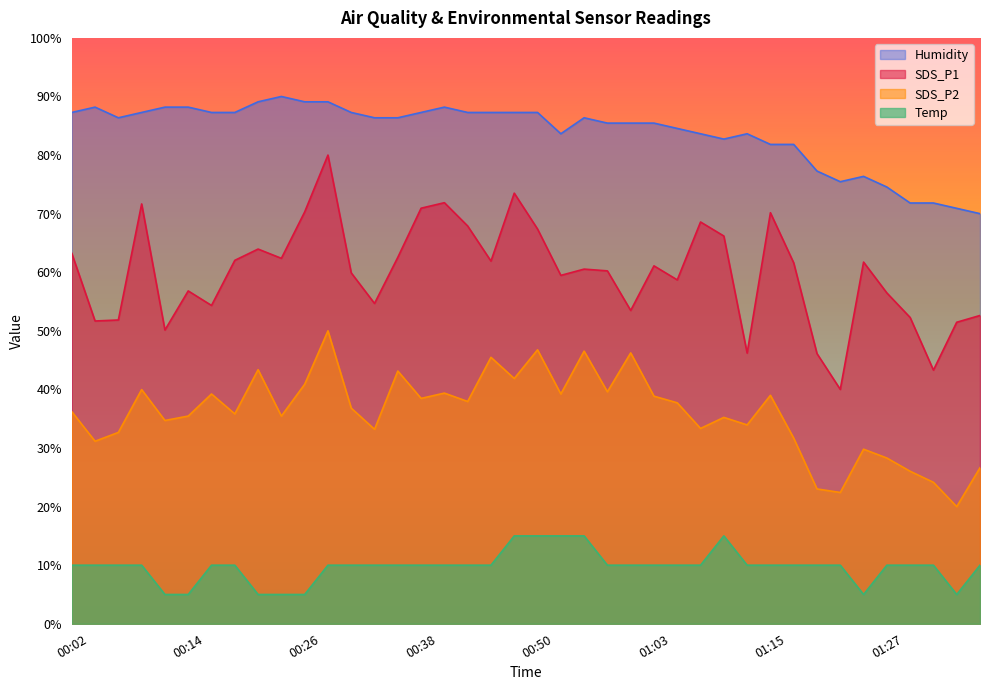

What is the difference between the Temp values at 00:12 and 01:05?

5.0